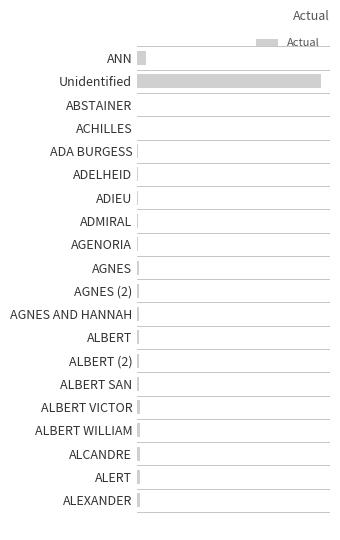

What is the difference between the maximum and minimum values?

1008